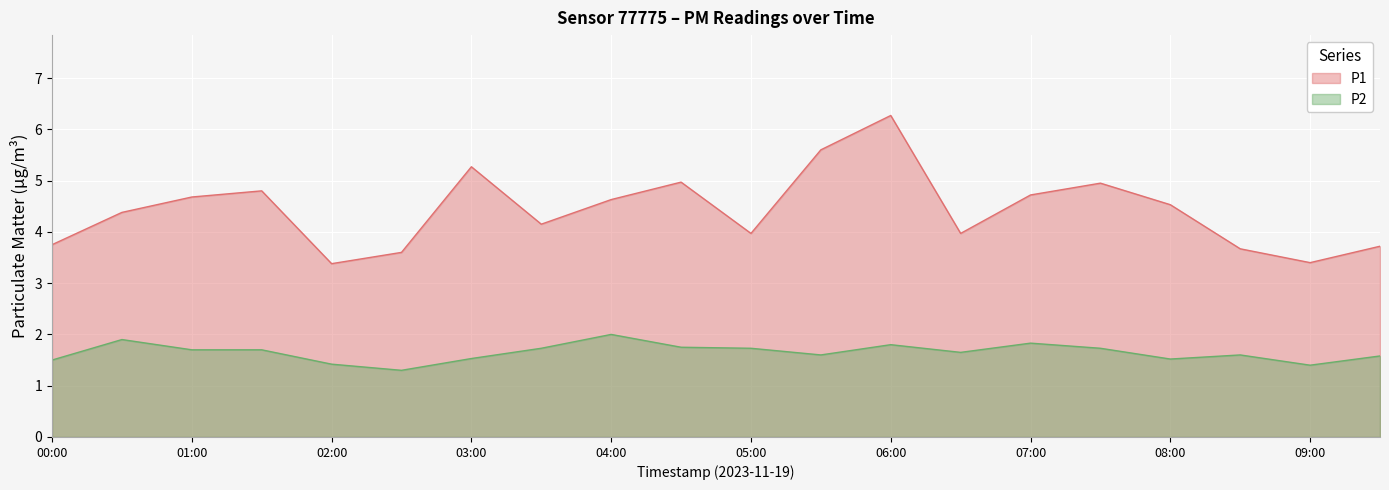

True or false: P1 has a value of 4.0 at 05:00.

True